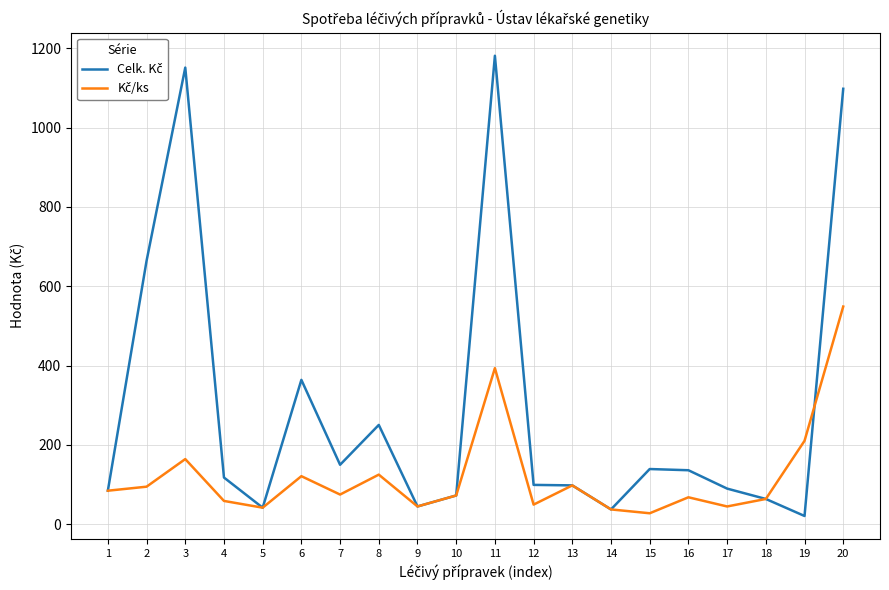

What is the difference between the highest and lowest values at 6?

242.7